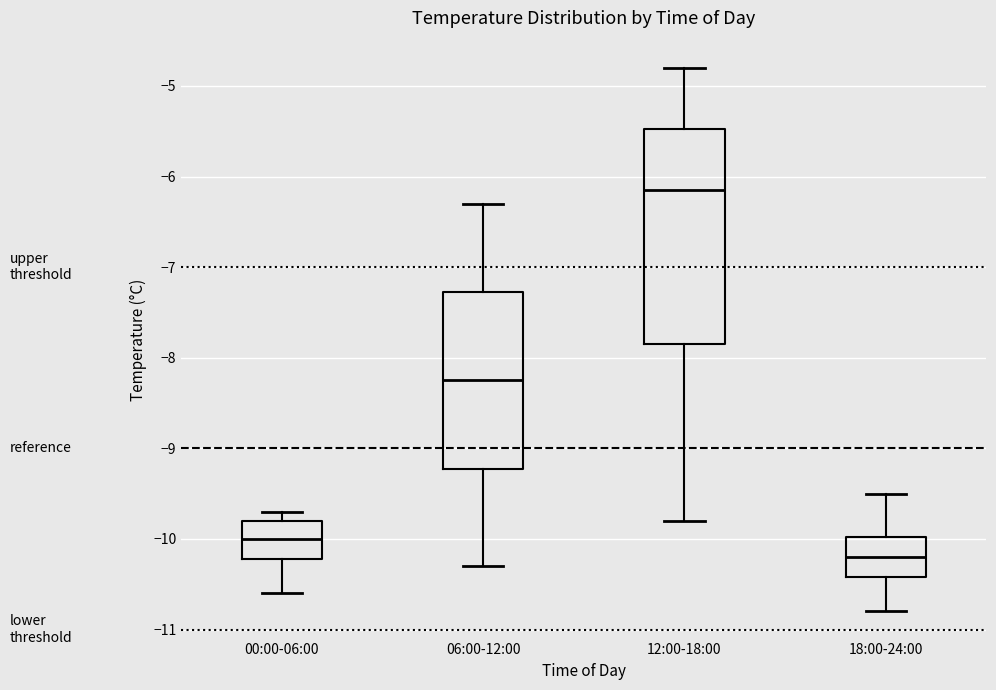

Reading left to right, read every box against the y-axis: the position of its median line, the range the box covers, and the ends of its whiskers. The values are not printed on the chart, so give them approximately, as read against the axis.

00:00-06:00: median -10.0, box -10.2 to -9.8, whiskers -10.6 to -9.7
06:00-12:00: median -8.2, box -9.2 to -7.3, whiskers -10.3 to -6.3
12:00-18:00: median -6.1, box -7.8 to -5.5, whiskers -9.8 to -4.8
18:00-24:00: median -10.2, box -10.4 to -10.0, whiskers -10.8 to -9.5